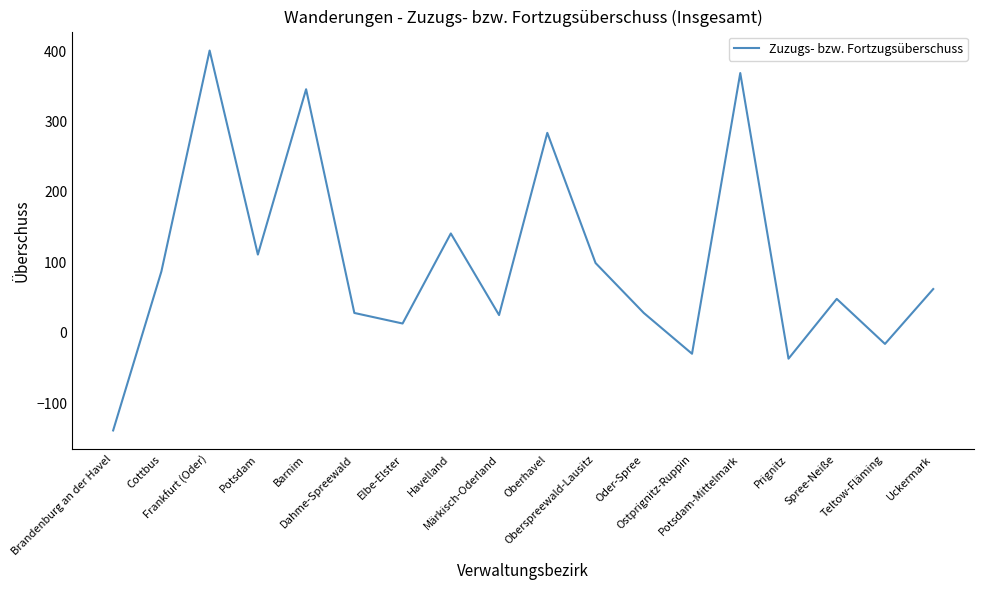

What is the minimum value shown in the chart?

-139